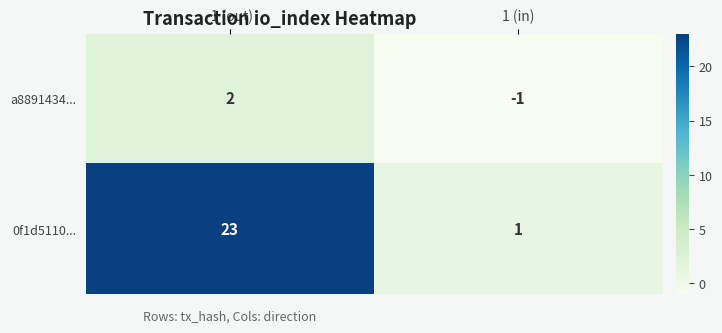

At 1 (in), list the series in order from largest to smallest.

0f1d5110..., a8891434...